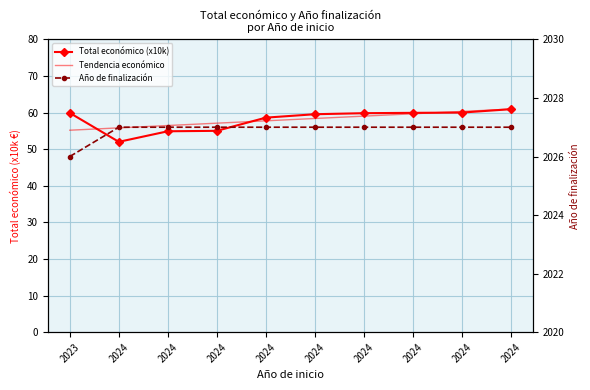

What is the sum of the Tendencia económico values at 2024 and 2024?

116.8